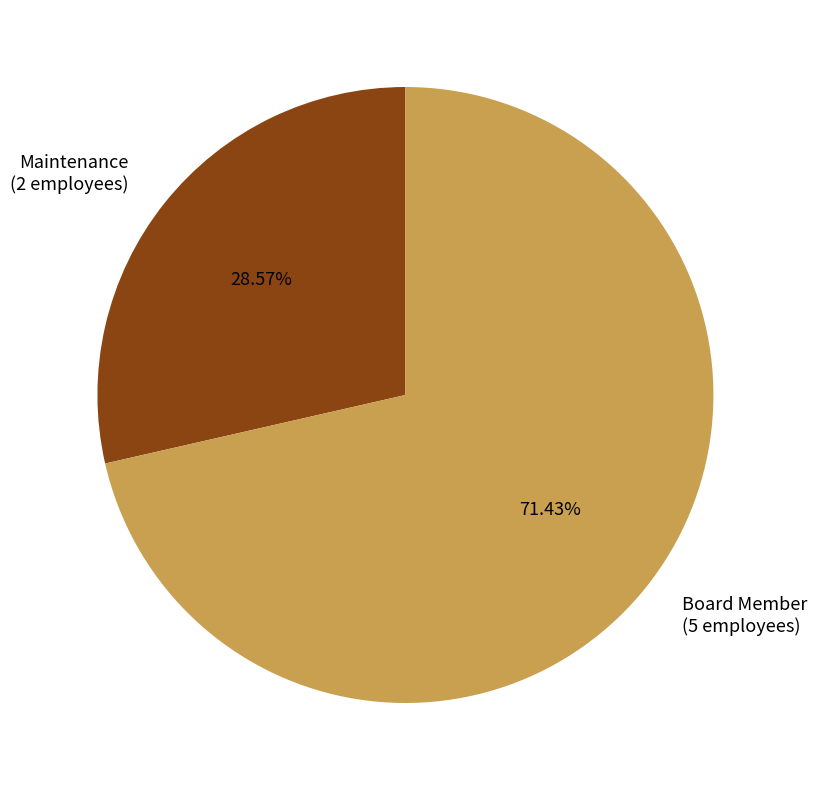

Combined, do Maintenance and Board Member account for over 50%?

Yes